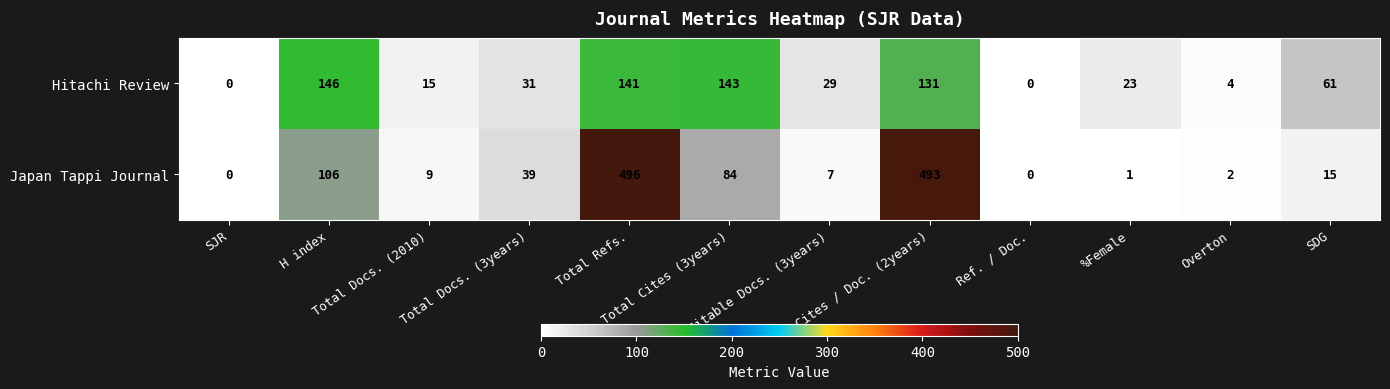

What is the maximum value shown in the chart?

496